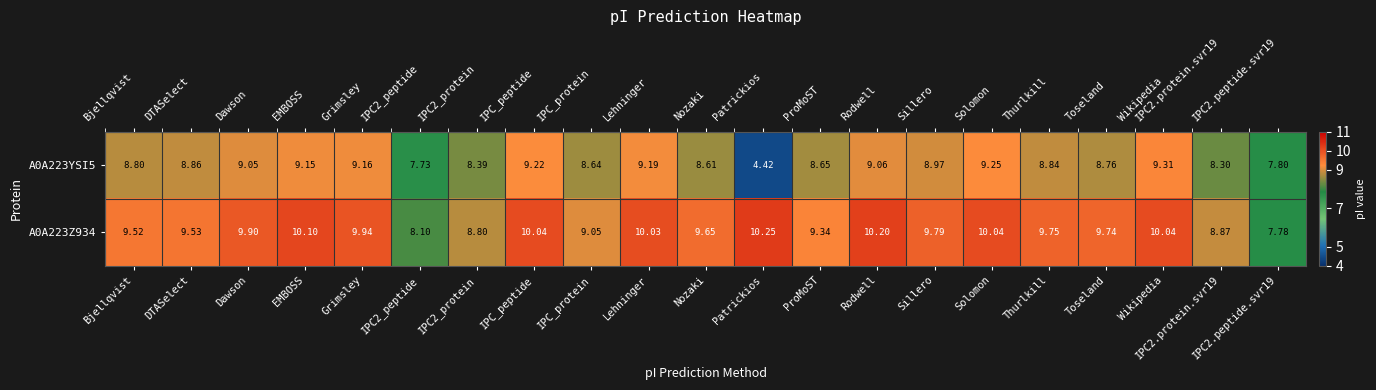

At which category is the sum across all series the highest?

Wikipedia